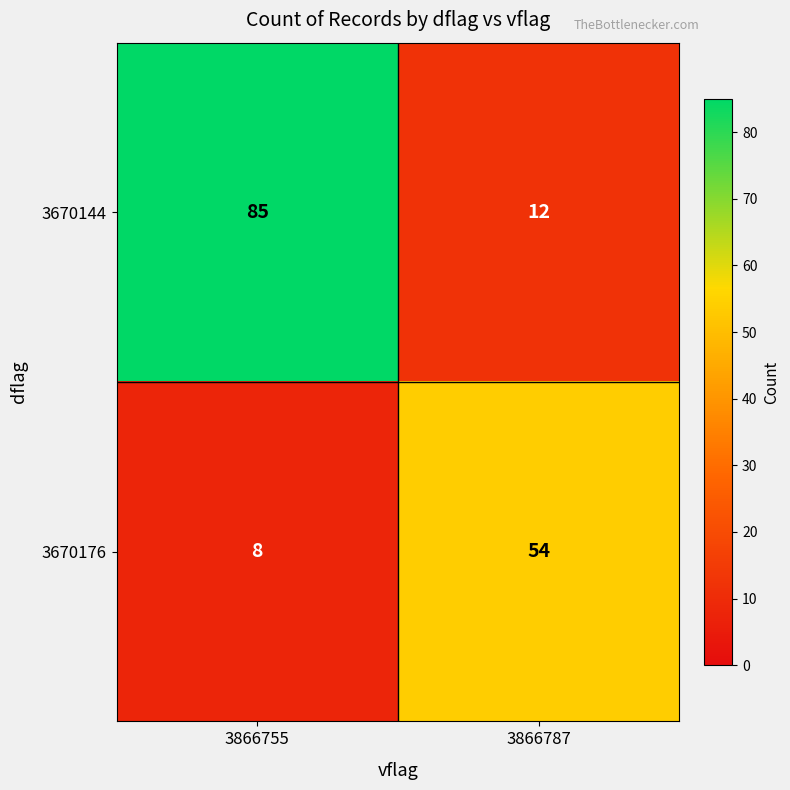

How many data points does each series have?

2